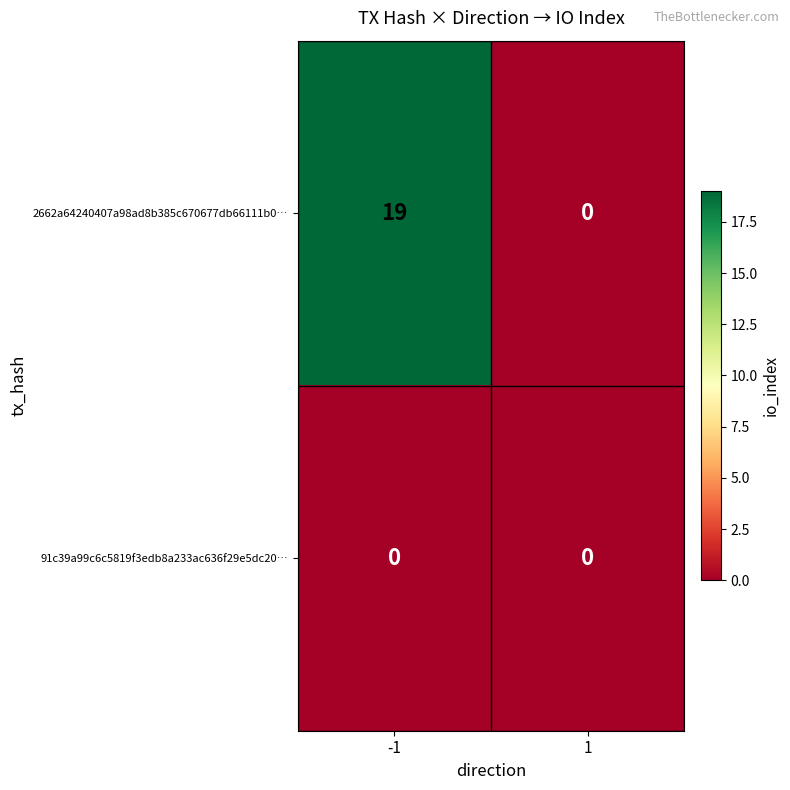

Between -1 and 1, which series saw the biggest shift?

2662a64240407a98ad8b385c670677db66111b0…